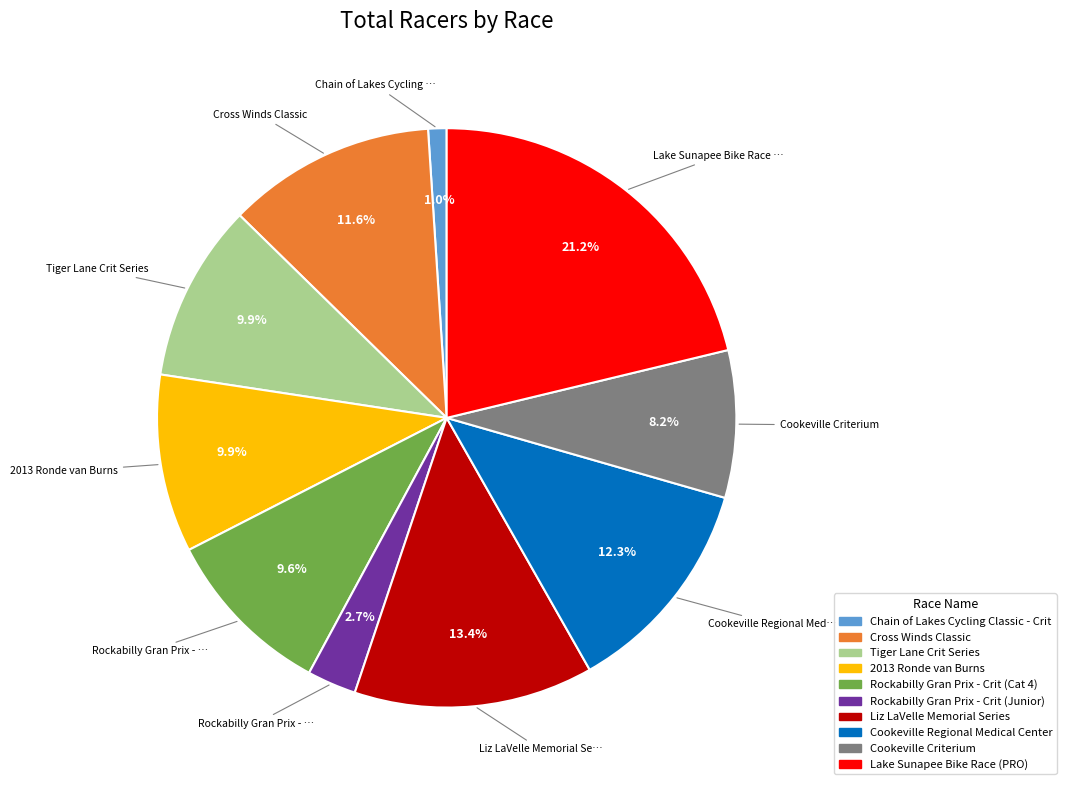

Do Cookeville Criterium and Cookeville Regional Medical Center together represent more than half of the pie?

No